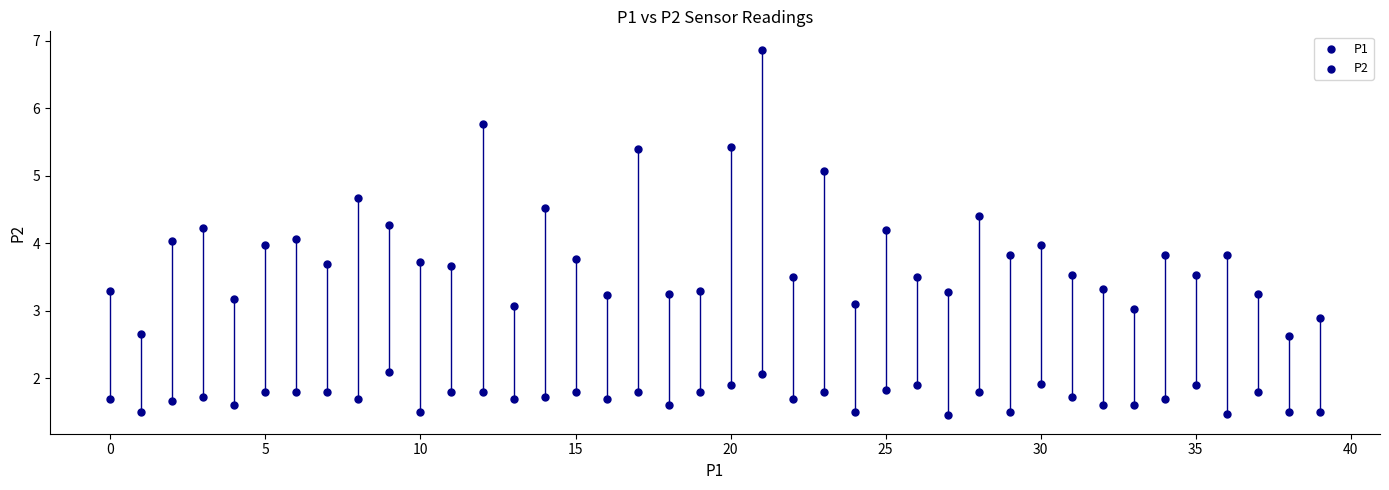

How many points are shown in the scatter plot?

80